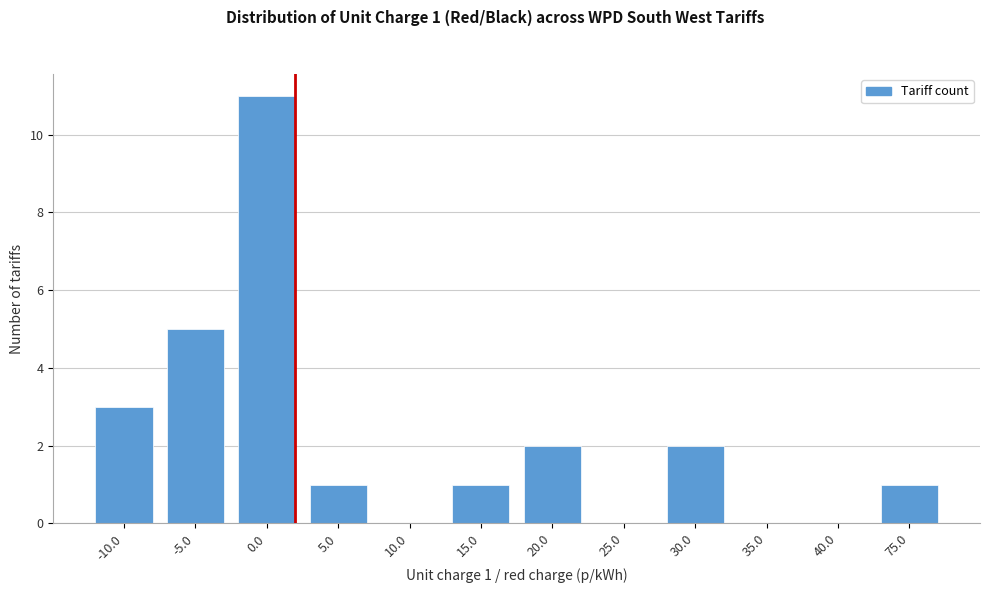

Reading right to left, extract all data points from this chart.

75.0=1	40.0=0	35.0=0	30.0=2	25.0=0	20.0=2	15.0=1	10.0=0	5.0=1	0.0=11	-5.0=5	-10.0=3